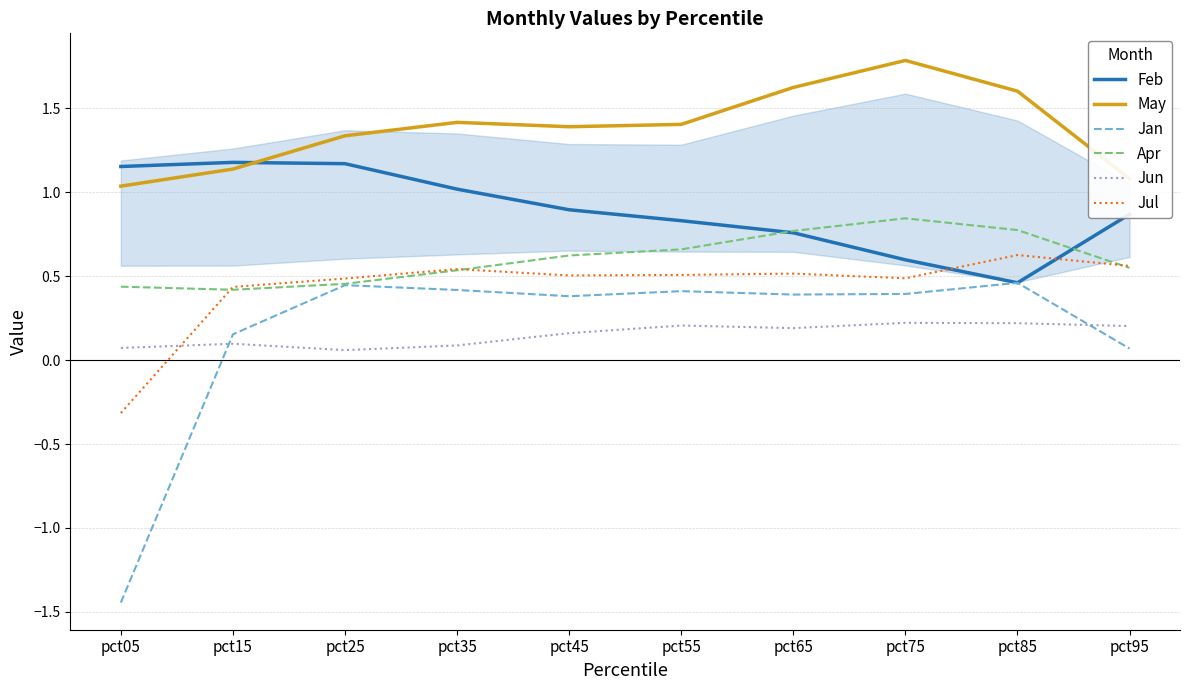

How many intersections are there between Jun and Jan?

2